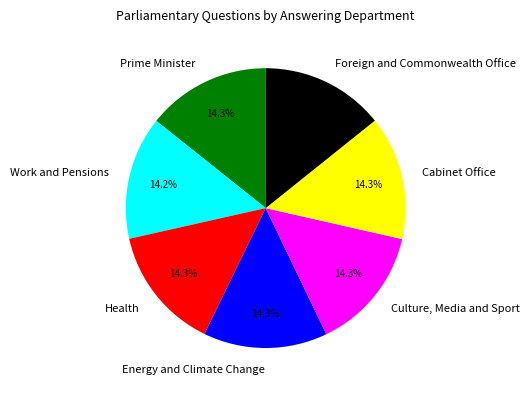

Is there a majority slice in this chart?

No